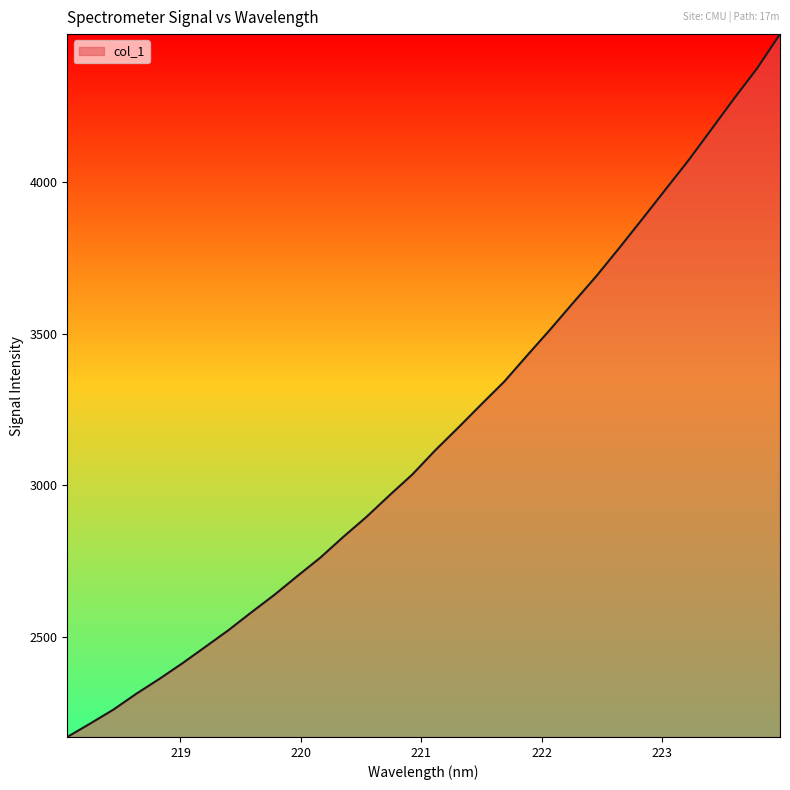

What is the maximum value shown in the chart?

4489.6